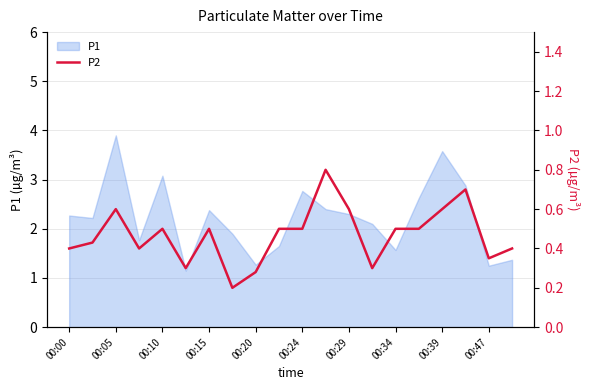

At which label does P1 reach its peak?

00:05